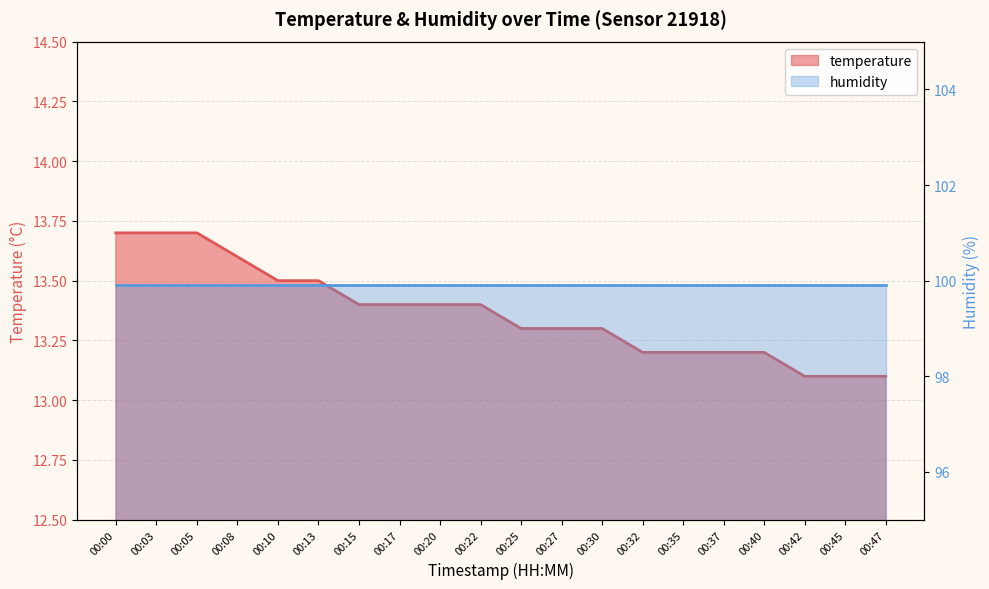

At which category does the chart reach its minimum across all series?

00:42